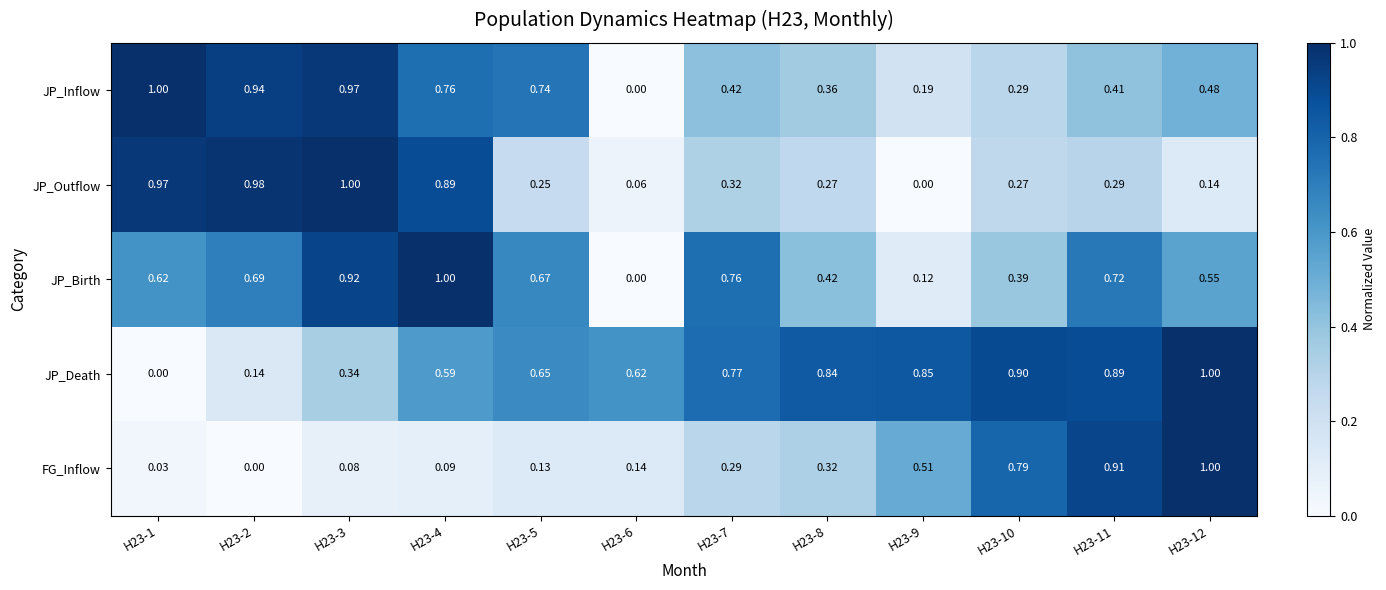

Which series changed the most between H23-4 and H23-9?

JP_Outflow